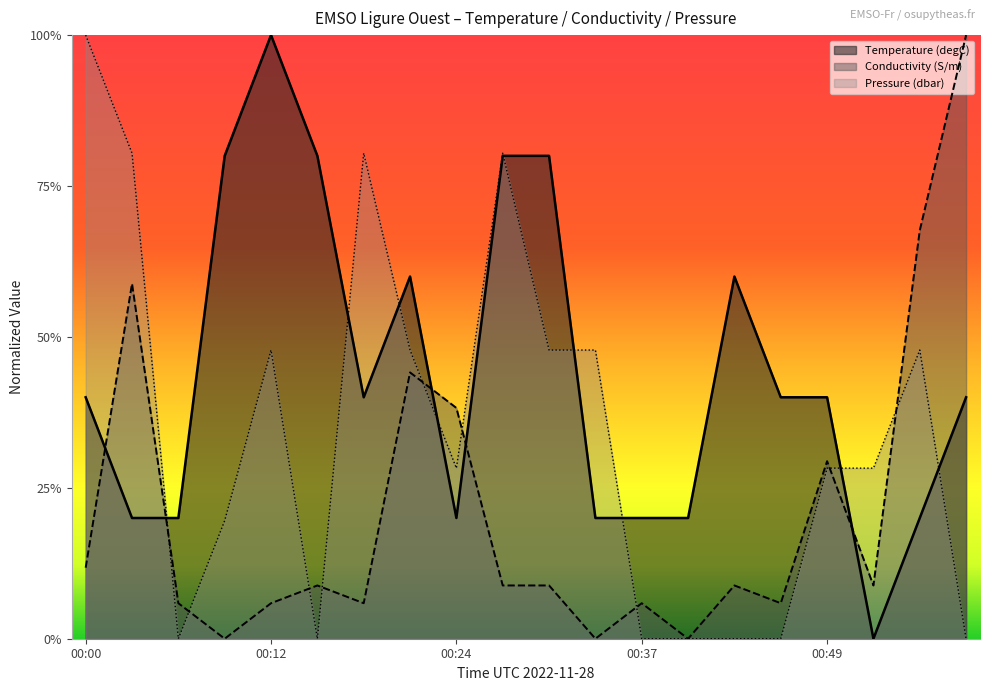

At which category is the sum across all series the highest?

00:27